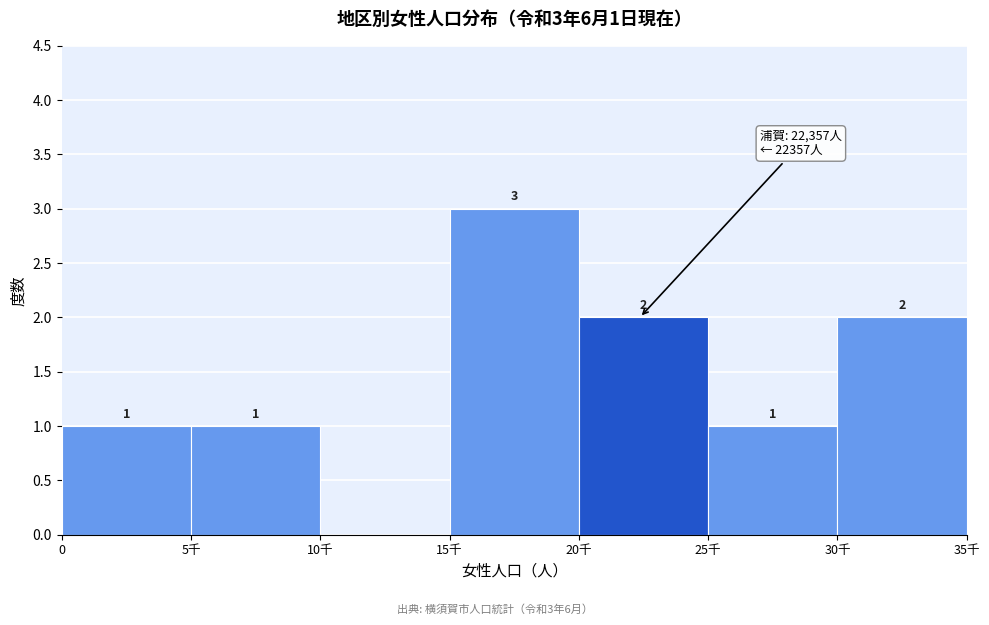

Reading right to left, list all the values displayed in this chart.

30千=2	25千=1	20千=2	15千=3	10千=0	5千=1	0=1